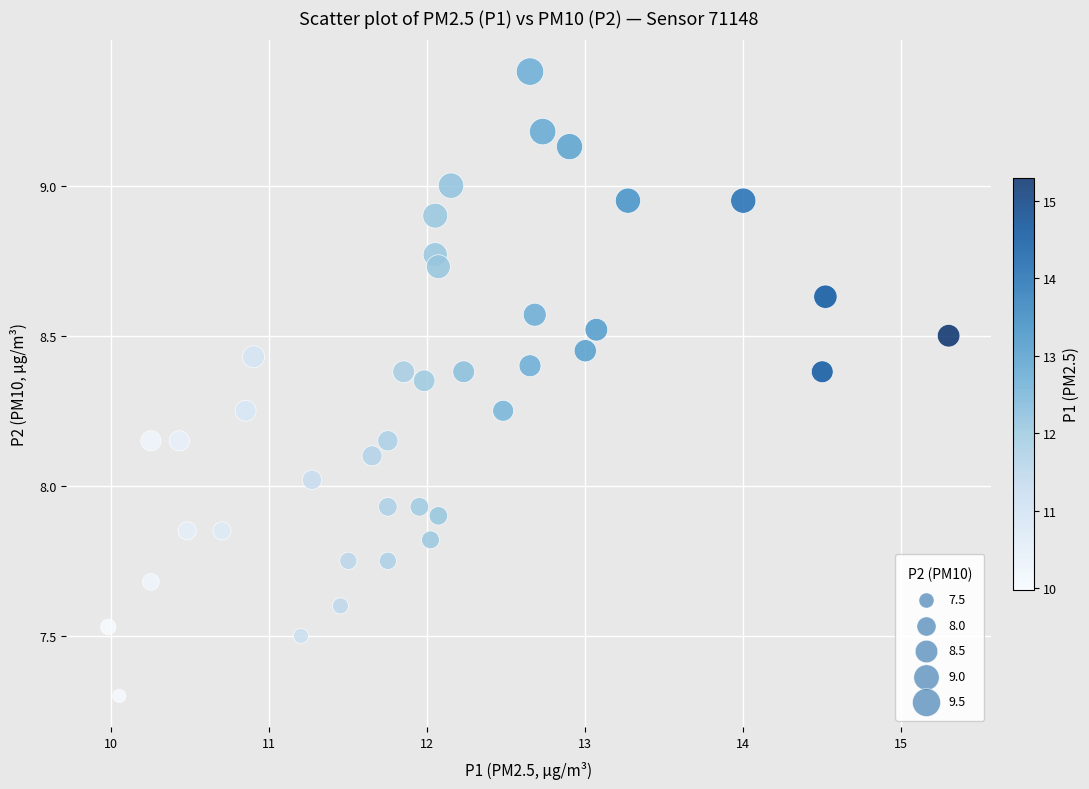

What is the range of X values (max minus min)?

5.3